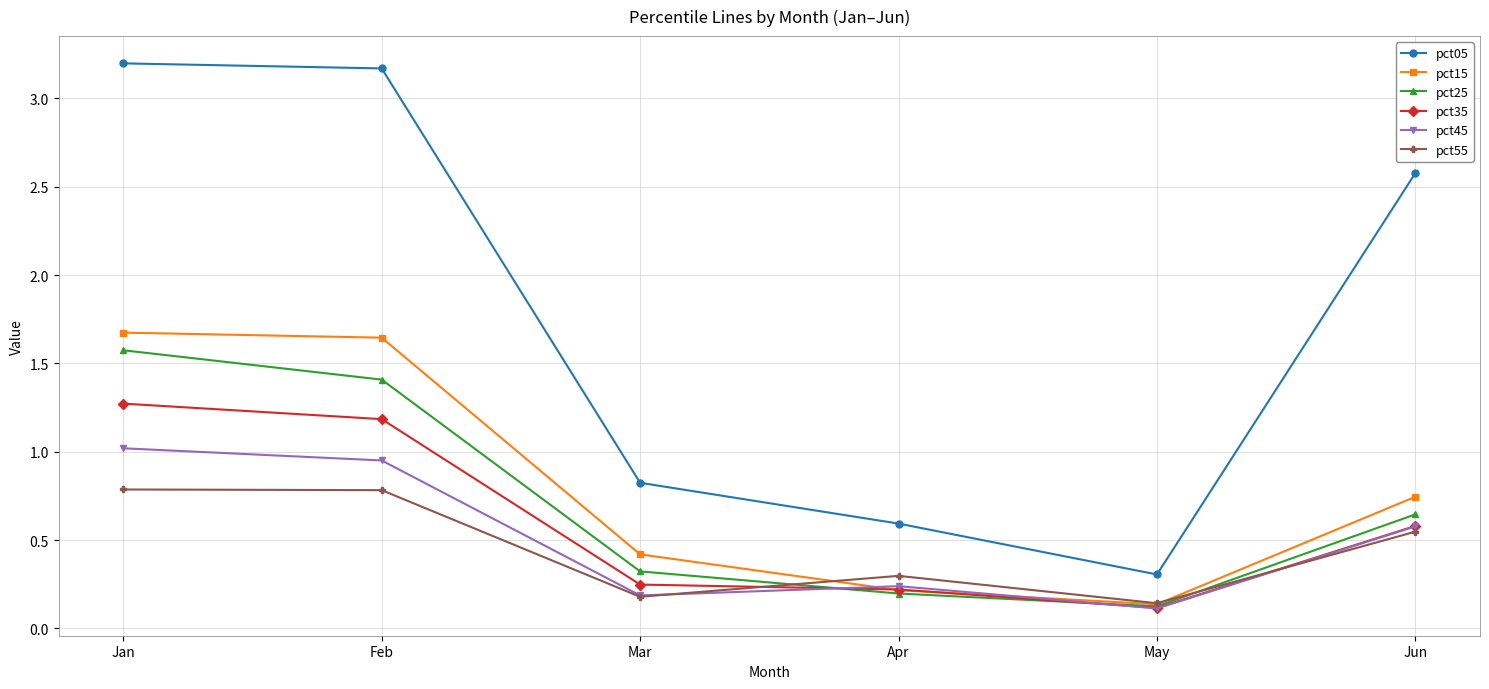

Which category has the lowest value across all series?

May